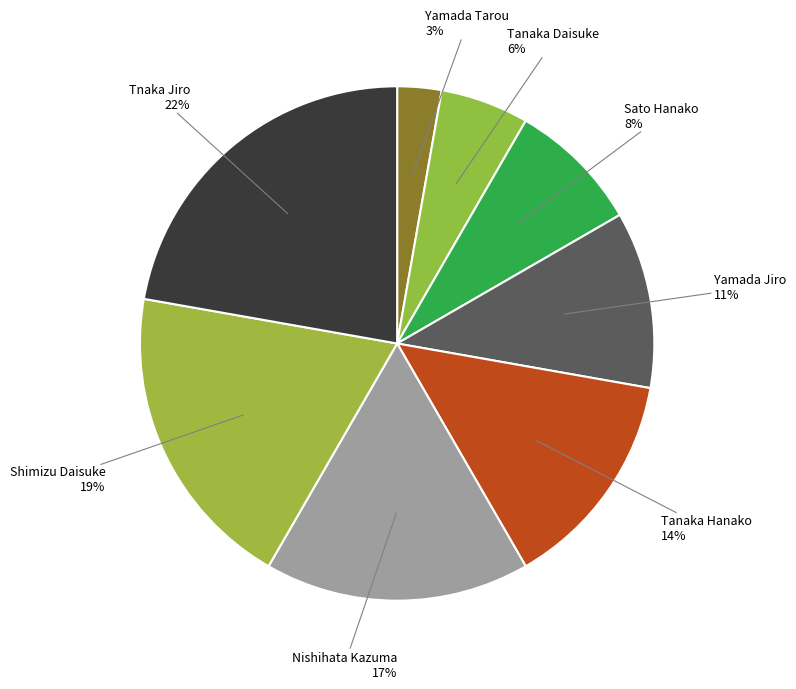

What is the largest slice in the pie chart?

Tnaka Jiro